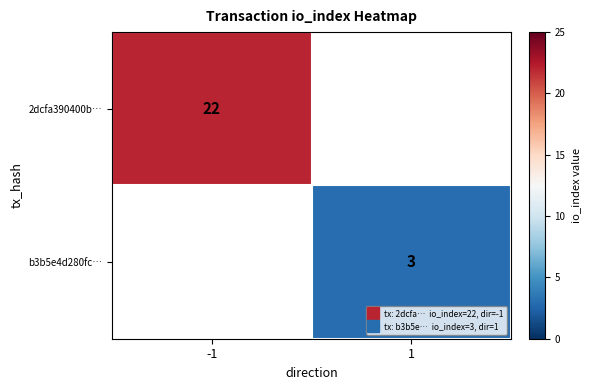

List the labels in order of 2dcfa390400b… value, largest first.

-1, 1